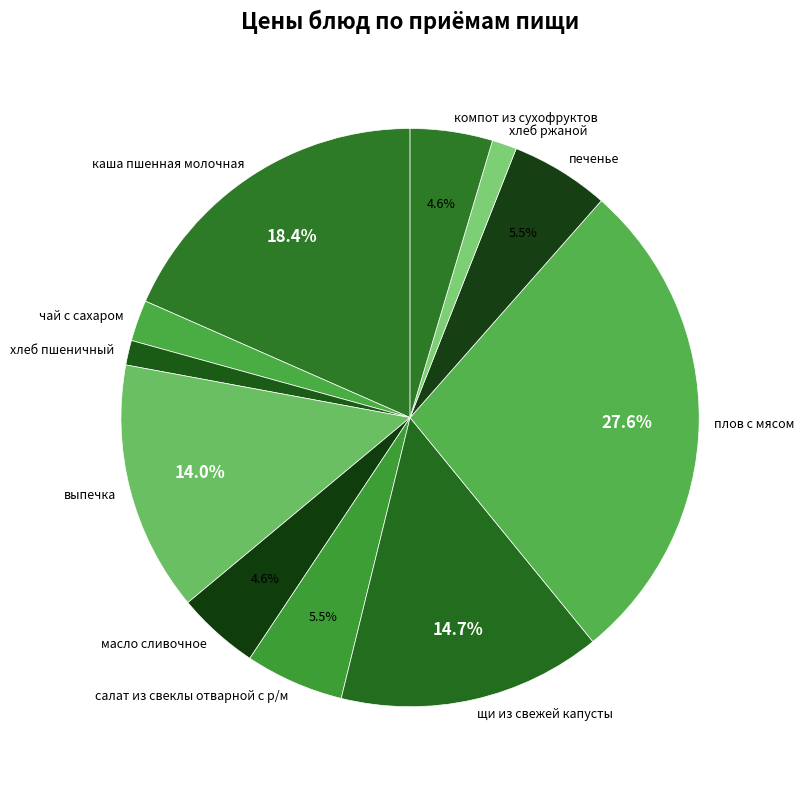

What is the ratio of the value at масло сливочное to the value at выпечка?

0.3